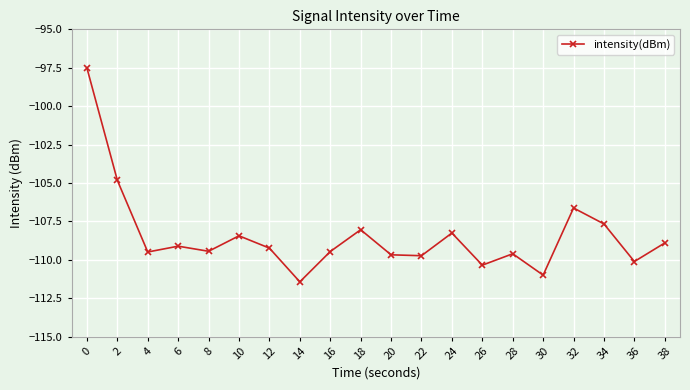

What is the change in value from 26 to 38?

+1.4